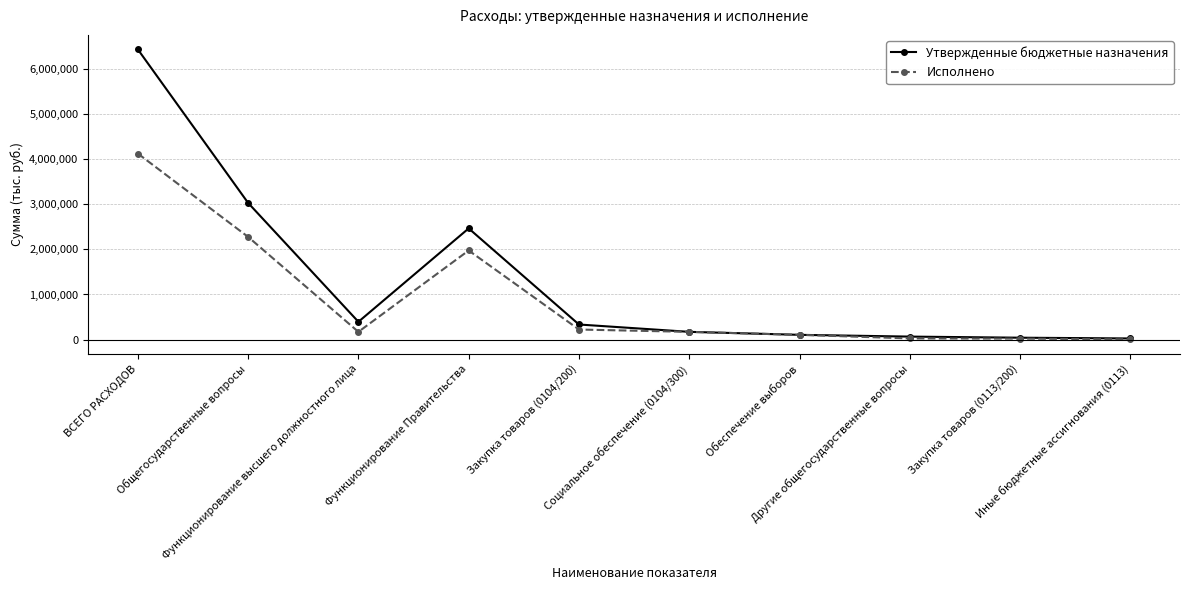

Which series has the largest range (max minus min)?

Утвержденные бюджетные назначения